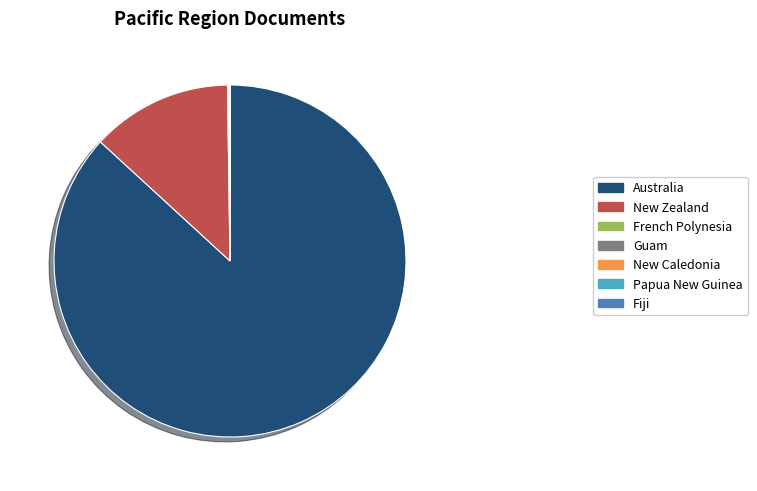

Which slice is the largest?

Australia